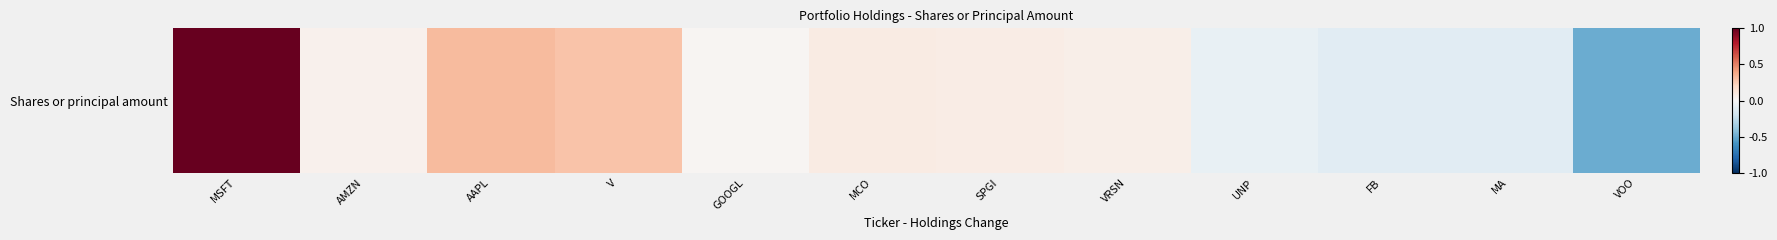

The value at MSFT is 617114. True or false?

False